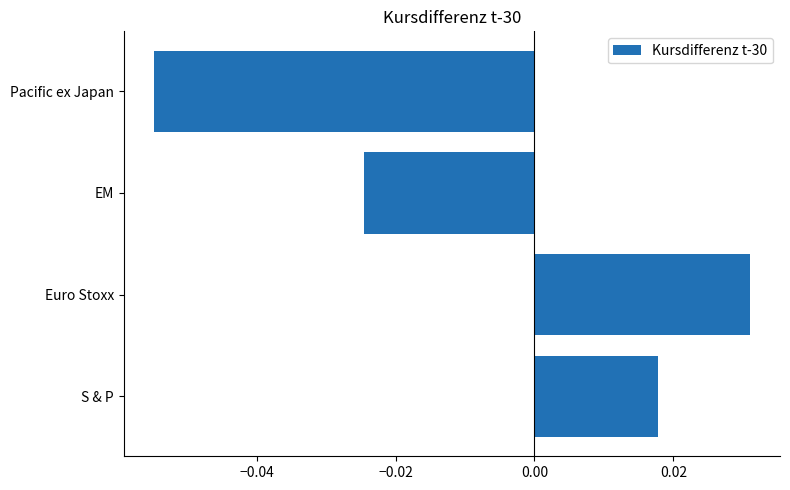

Rank the categories by value from lowest to highest.

Pacific ex Japan, EM, S & P, Euro Stoxx